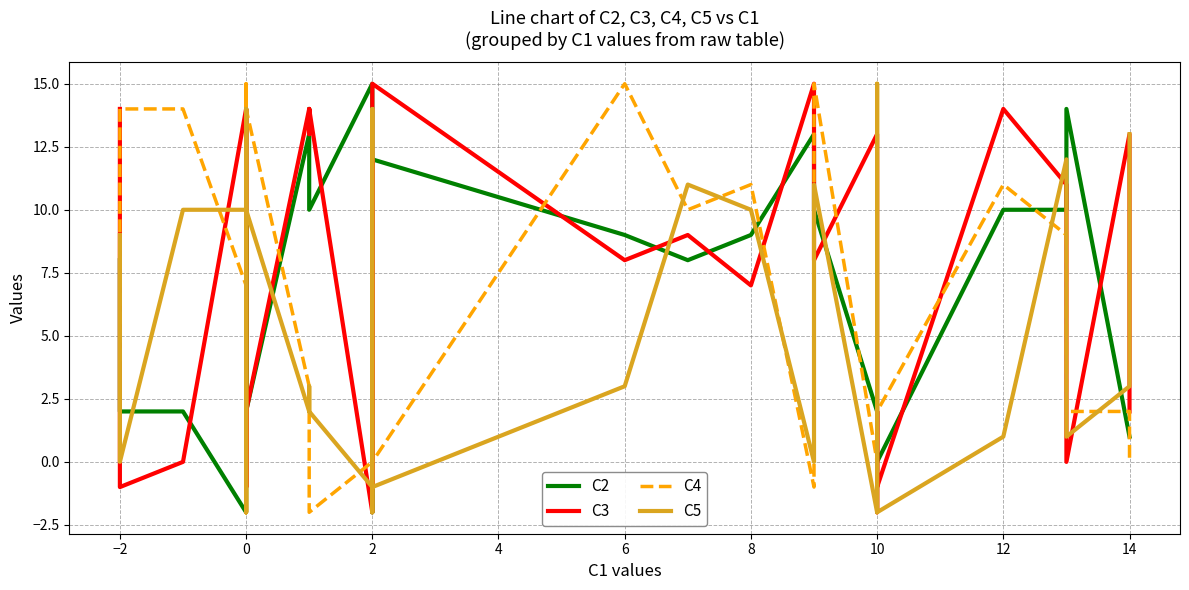

At how many categories does at least one series exceed 2?

38